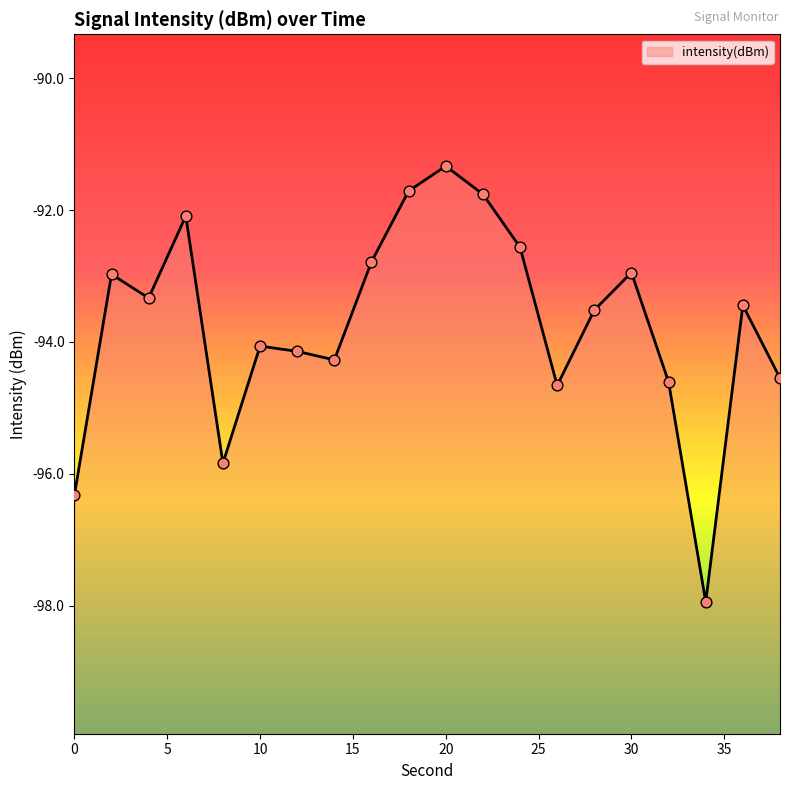

Which has a higher value, 38 or 8?

38